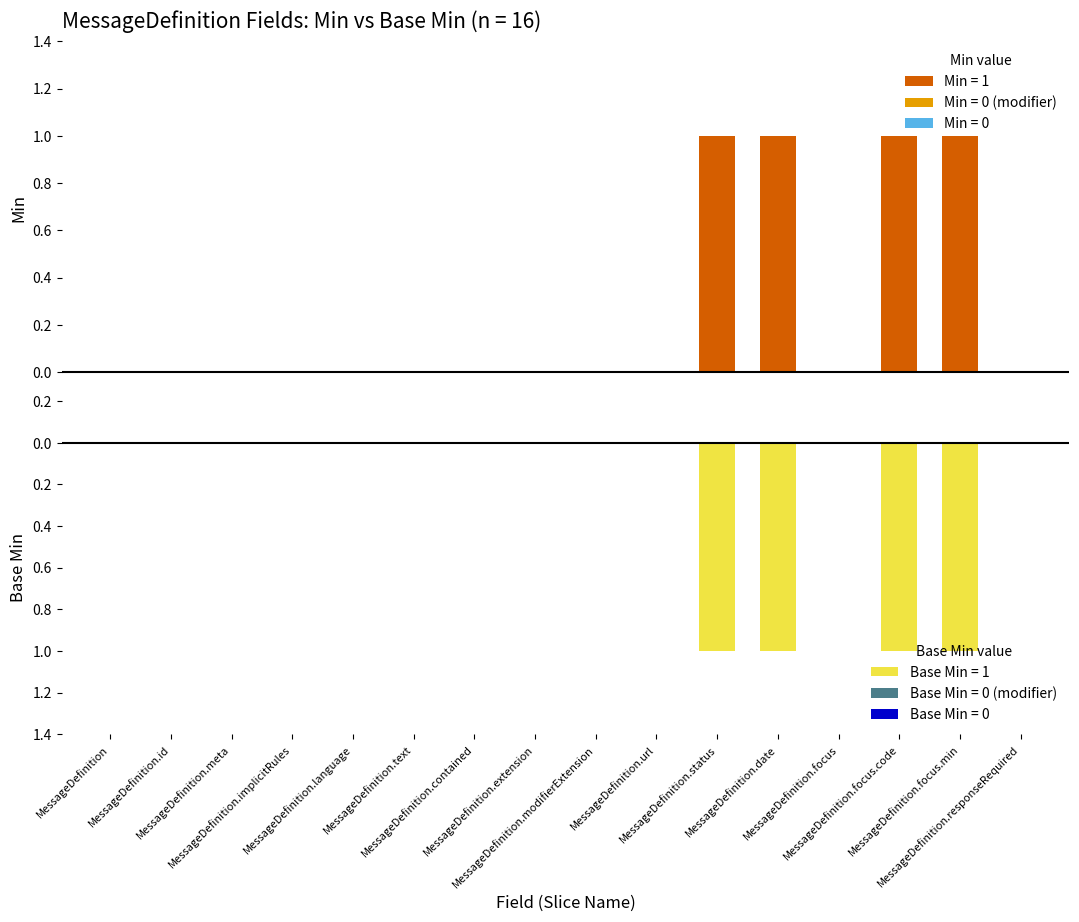

What is the approximate value of Min at MessageDefinition.date?

1